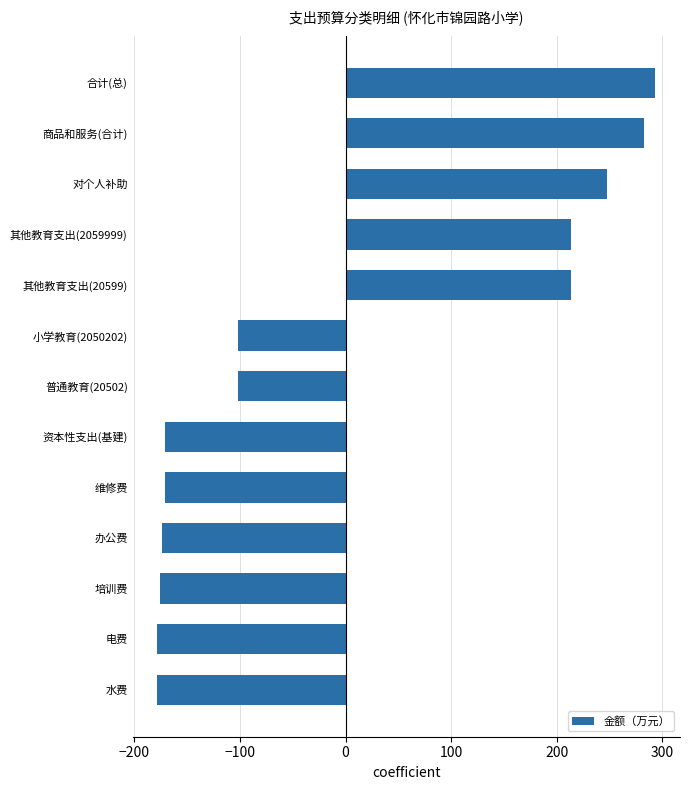

Is it true that the value at 合计(总) is 459.9?

False